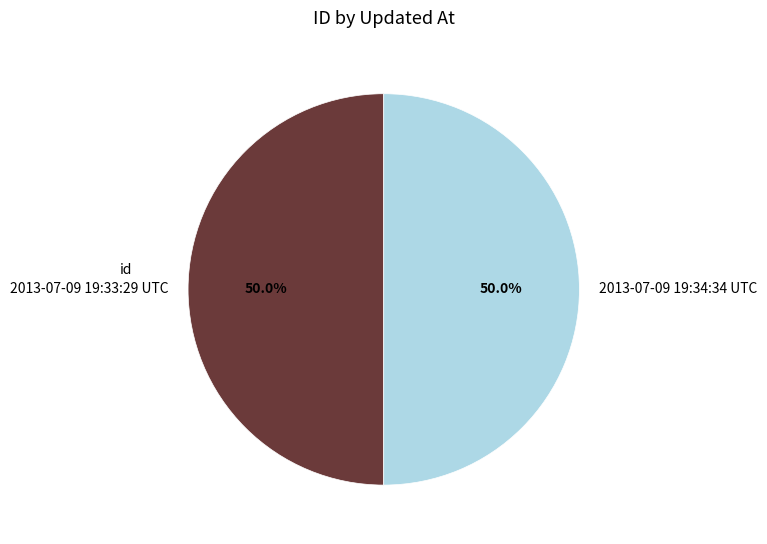

Do 2013-07-09 19:33:29 UTC and 2013-07-09 19:34:34 UTC together represent more than half of the pie?

Yes